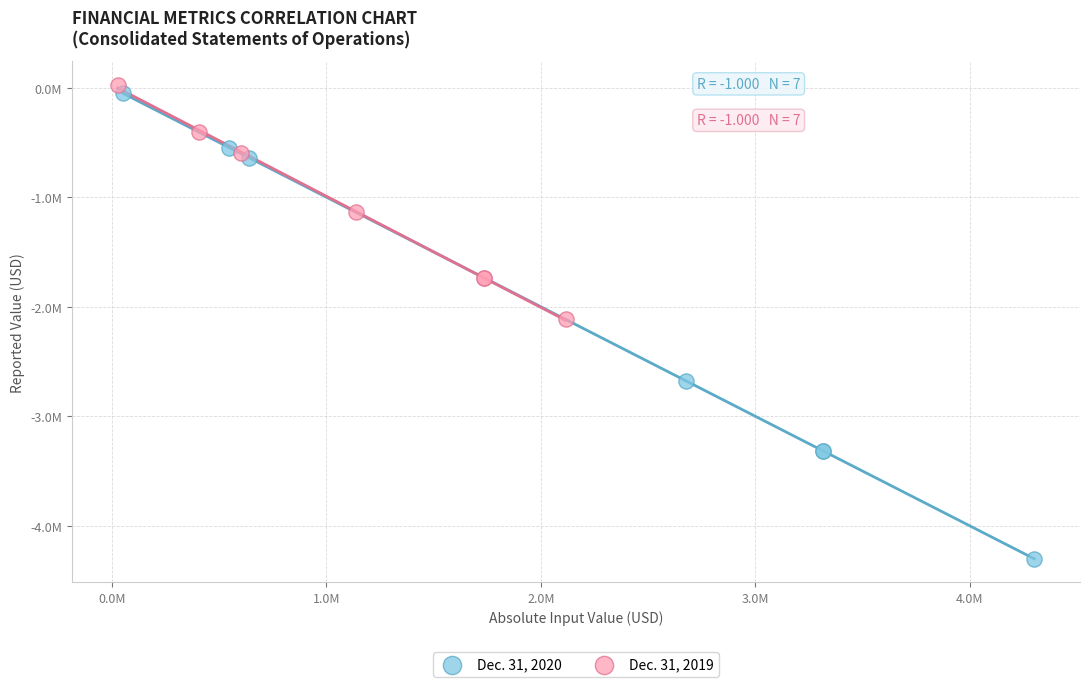

What are all the series names shown in the legend?

Dec. 31, 2020, Dec. 31, 2019